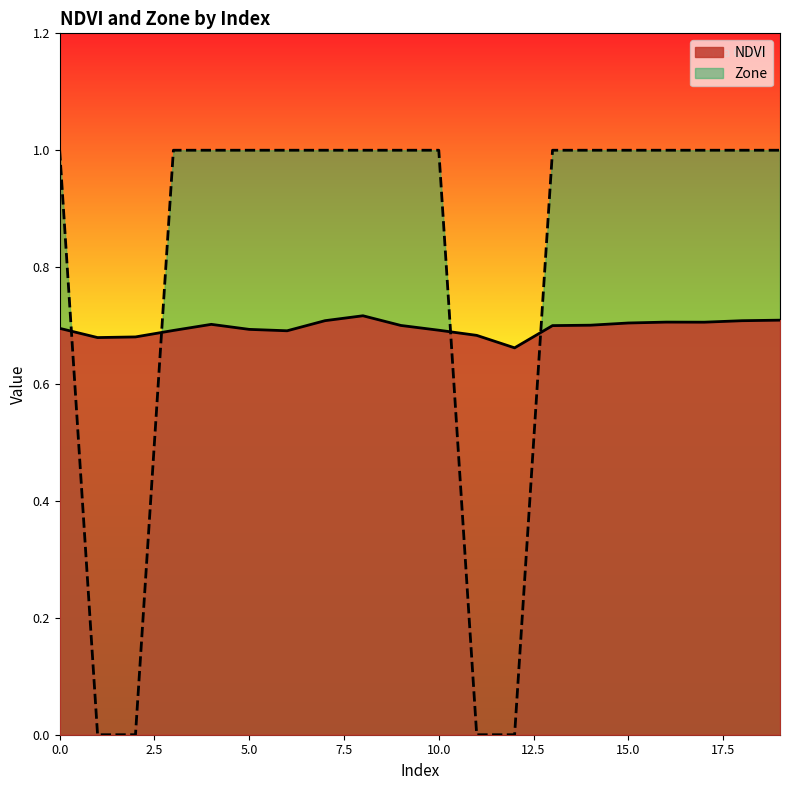

How many times do NDVI and Zone cross each other?

4